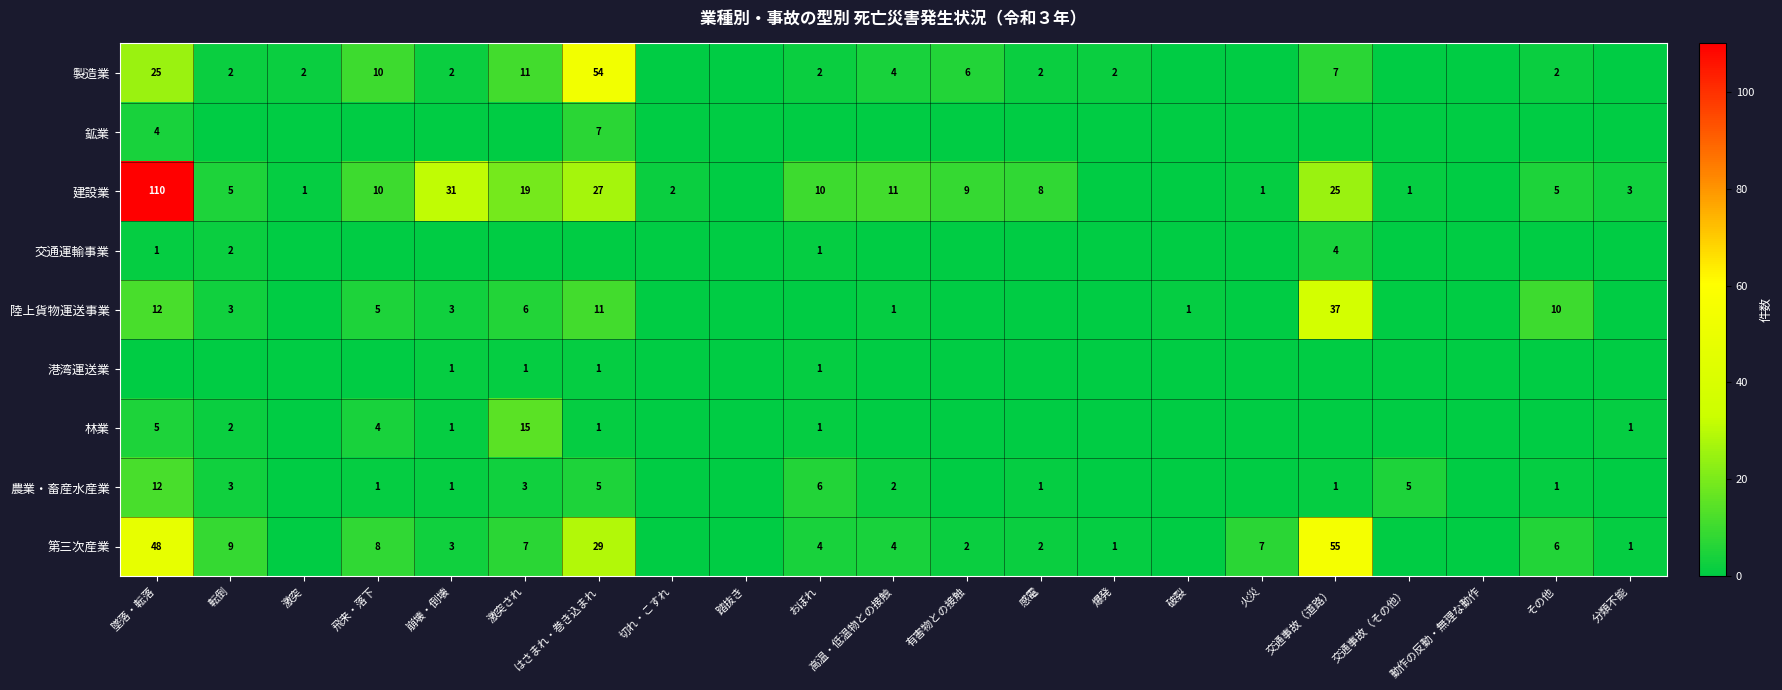

How many series are shown in this chart?

9